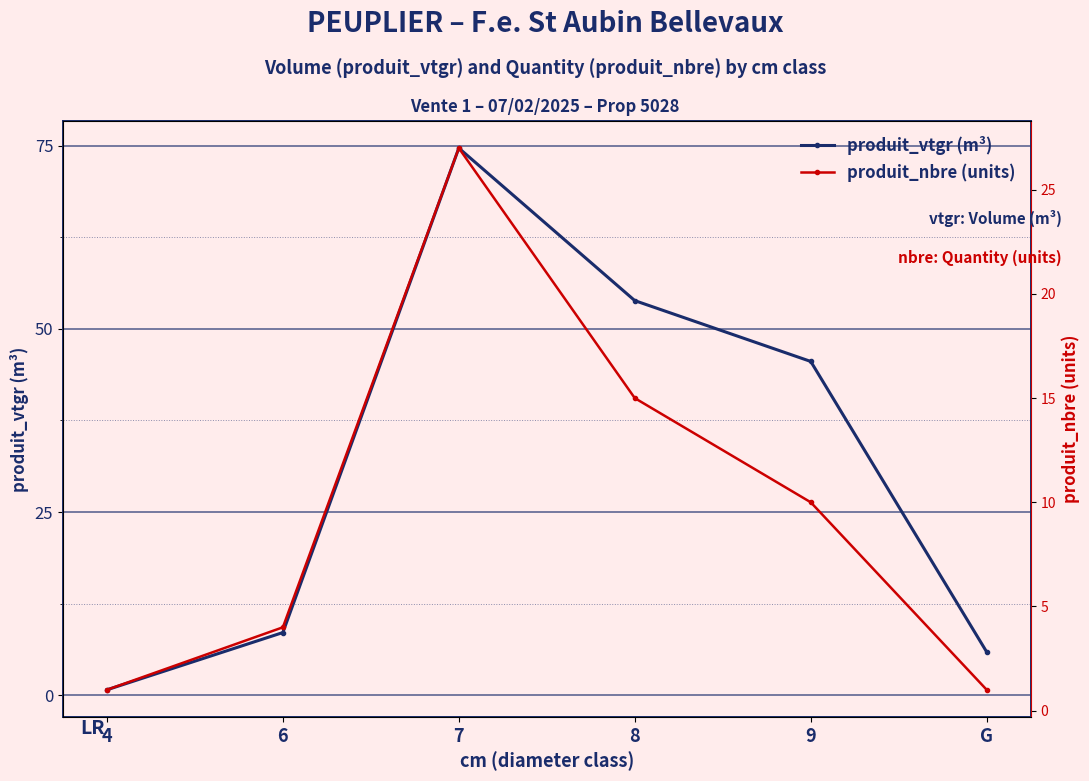

The produit_vtgr (m³) series shows 30.7 at 8. True or false?

False